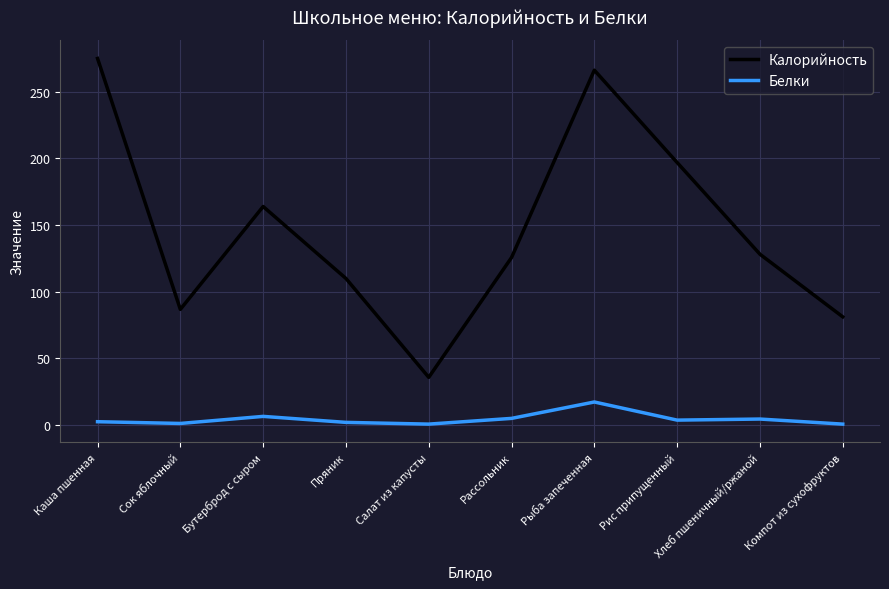

What is the approximate value of Калорийность at Бутерброд с сыром?

163.8